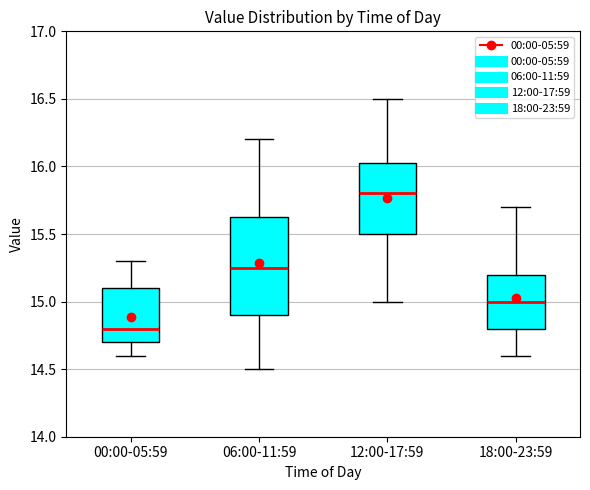

Reading left to right, read every box against the y-axis: the position of its median line, the range the box covers, and the ends of its whiskers. The values are not printed on the chart, so give them approximately, as read against the axis.

00:00-05:59: median 14.80, box 14.70 to 15.10, whiskers 14.60 to 15.30
06:00-11:59: median 15.25, box 14.90 to 15.65, whiskers 14.50 to 16.20
12:00-17:59: median 15.80, box 15.50 to 16.05, whiskers 15.00 to 16.50
18:00-23:59: median 15.00, box 14.80 to 15.20, whiskers 14.60 to 15.70